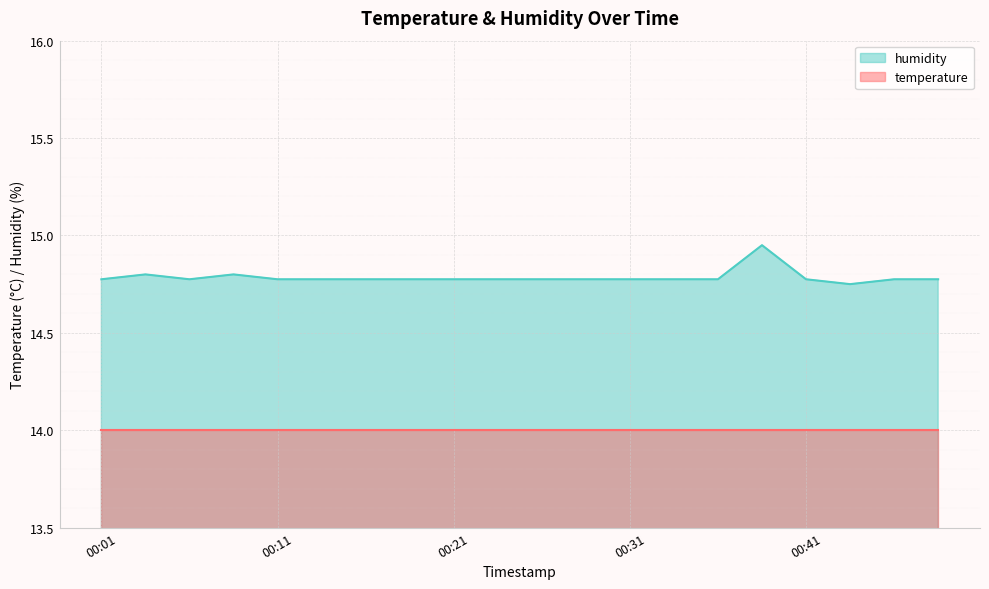

How many lines are shown in the chart?

2